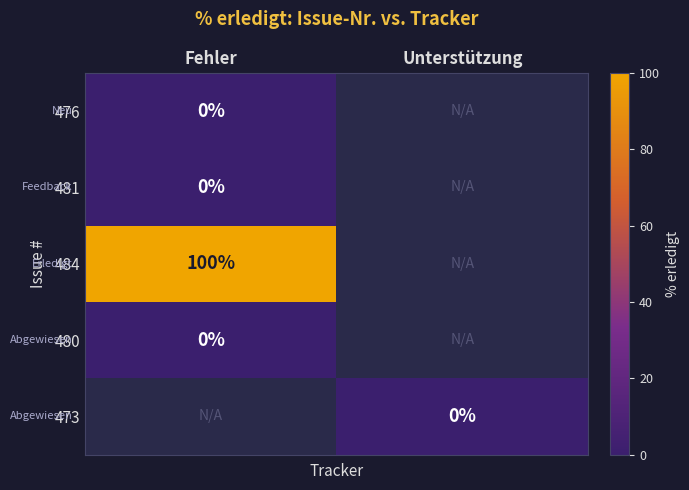

True or false: 484 has a value of 166 at Fehler.

False